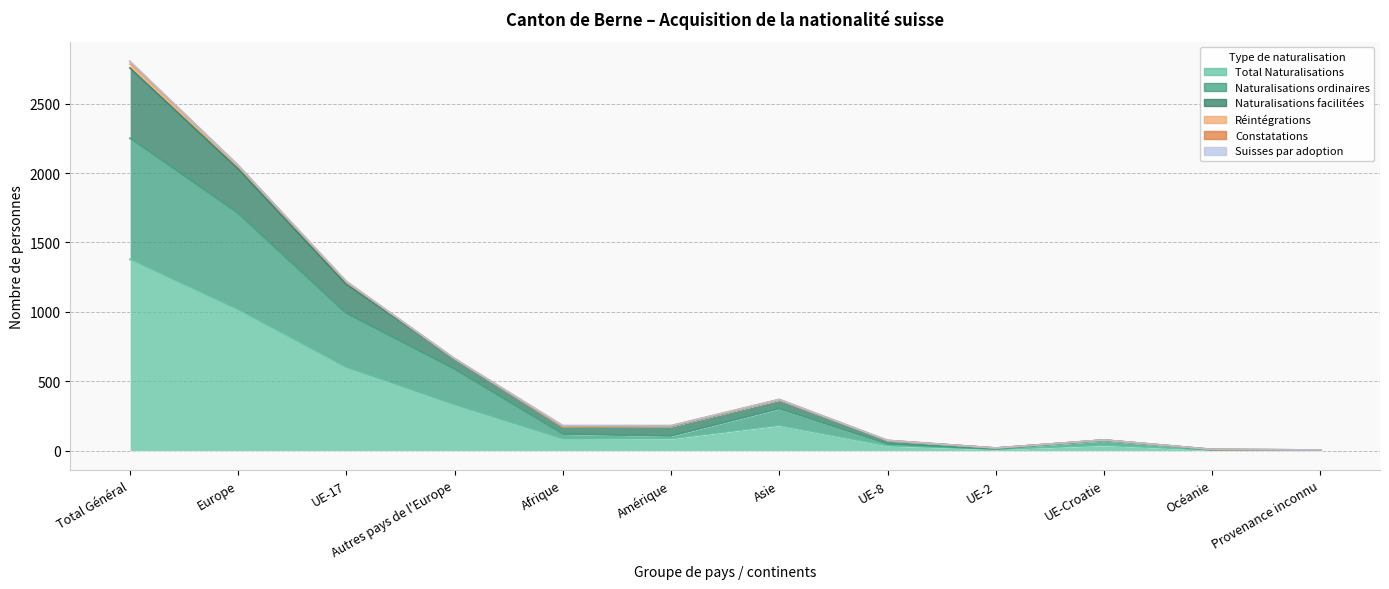

At which label does Total Naturalisations reach its minimum?

Provenance inconnu